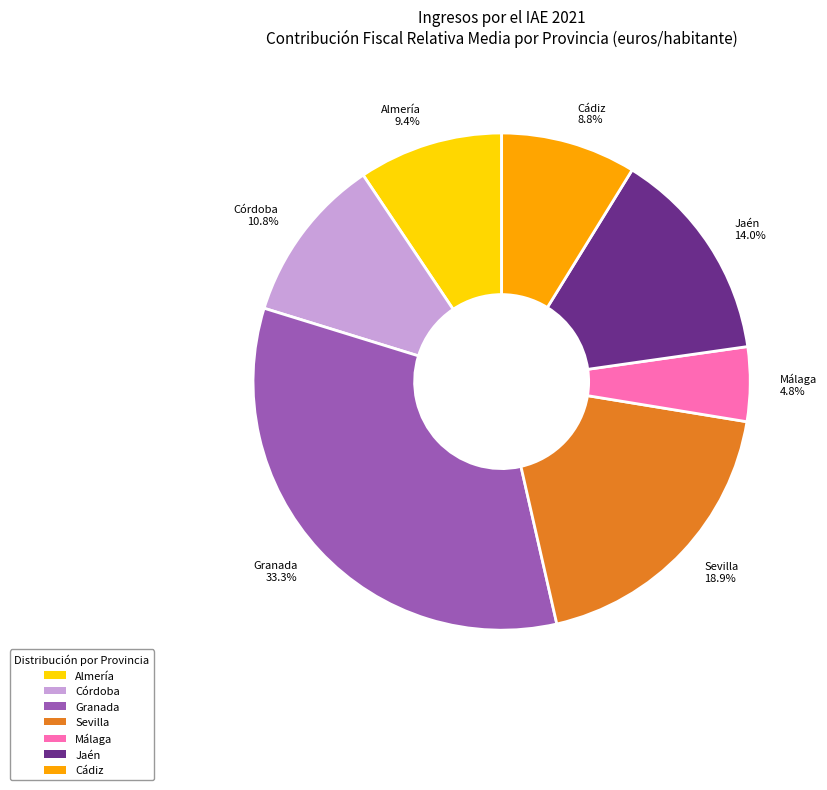

Approximately how many times larger is the value at Granada compared to Almería?

3.5